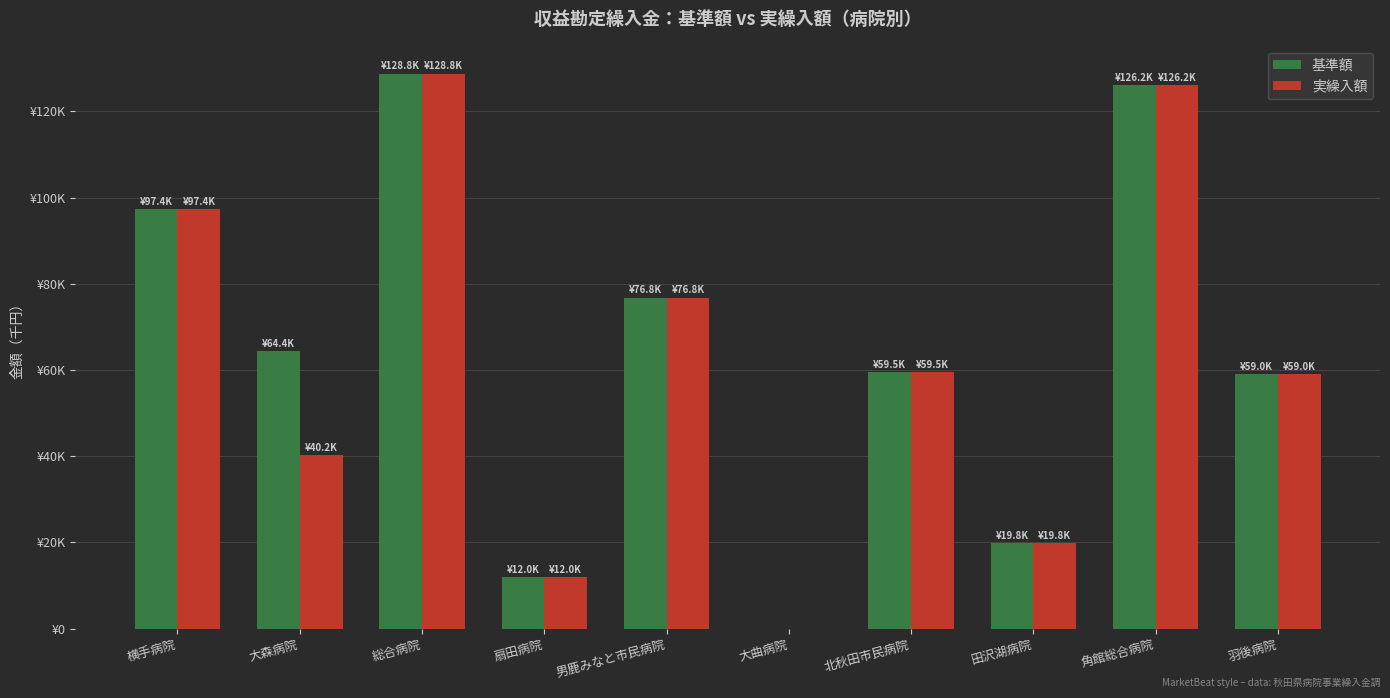

What are all the series names shown in the legend?

基準額, 実繰入額